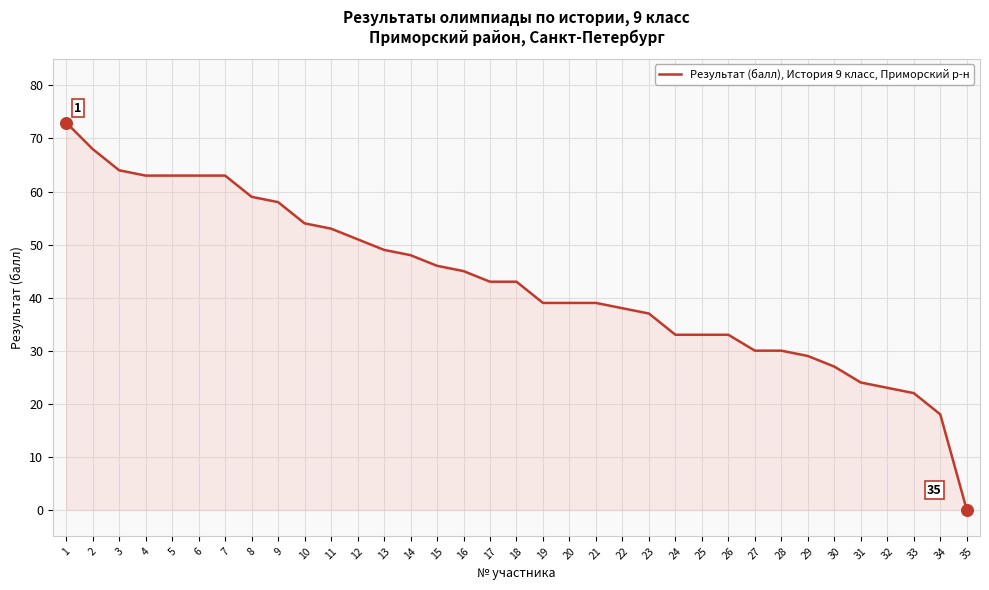

What is the ratio of the value at 28 to the value at 6?

0.5